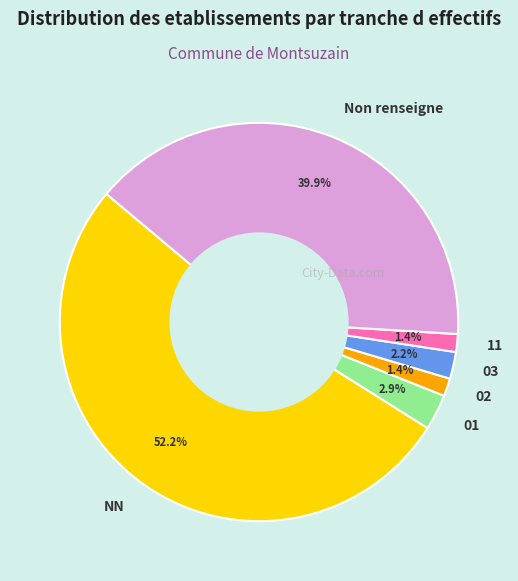

Approximately how many times larger is the value at Non renseigne compared to NN?

0.8